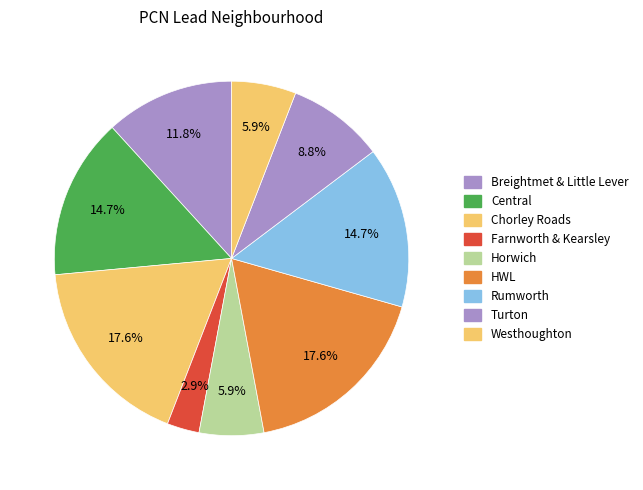

Count the number of slices in the pie.

9